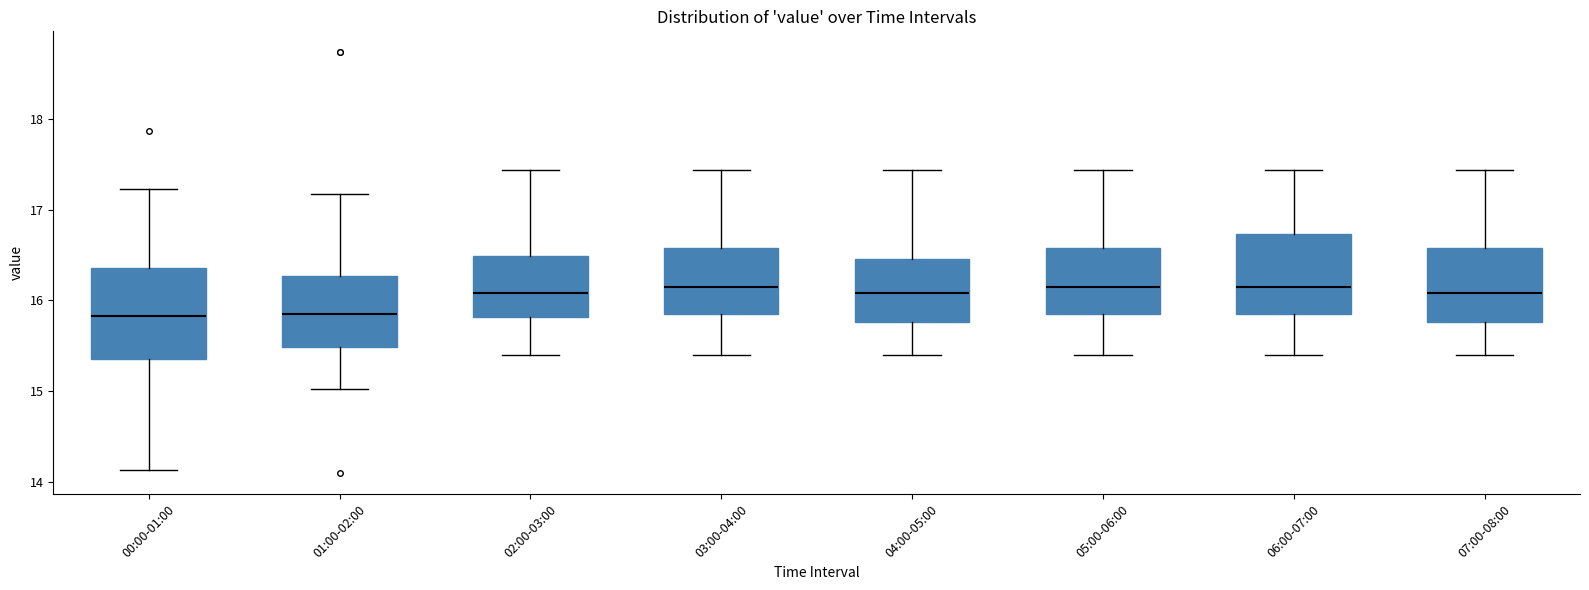

Reading left to right, transcribe this box plot: for each box, give where its median line is, the range the box spans, and where its two whiskers end, as read against the y-axis. The values are not printed on the chart, so give them approximately, as read against the axis.

00:00-01:00: median 15.8, box 15.4 to 16.4, whiskers 14.1 to 17.2
01:00-02:00: median 15.9, box 15.5 to 16.3, whiskers 15.0 to 17.2
02:00-03:00: median 16.1, box 15.8 to 16.5, whiskers 15.4 to 17.4
03:00-04:00: median 16.2, box 15.8 to 16.6, whiskers 15.4 to 17.4
04:00-05:00: median 16.1, box 15.8 to 16.5, whiskers 15.4 to 17.4
05:00-06:00: median 16.2, box 15.8 to 16.6, whiskers 15.4 to 17.4
06:00-07:00: median 16.2, box 15.8 to 16.7, whiskers 15.4 to 17.4
07:00-08:00: median 16.1, box 15.8 to 16.6, whiskers 15.4 to 17.4